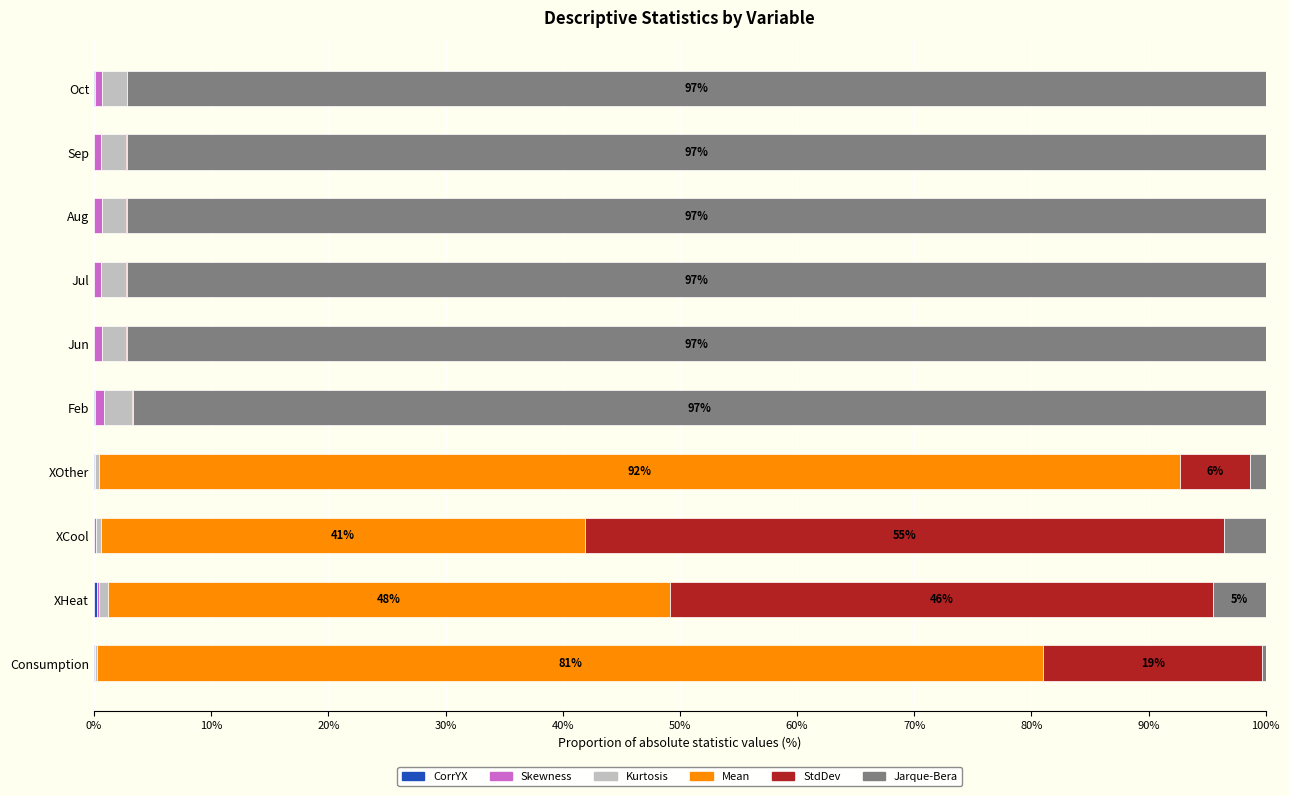

What is the value of the Kurtosis bar at the 1st from the left?

0.2